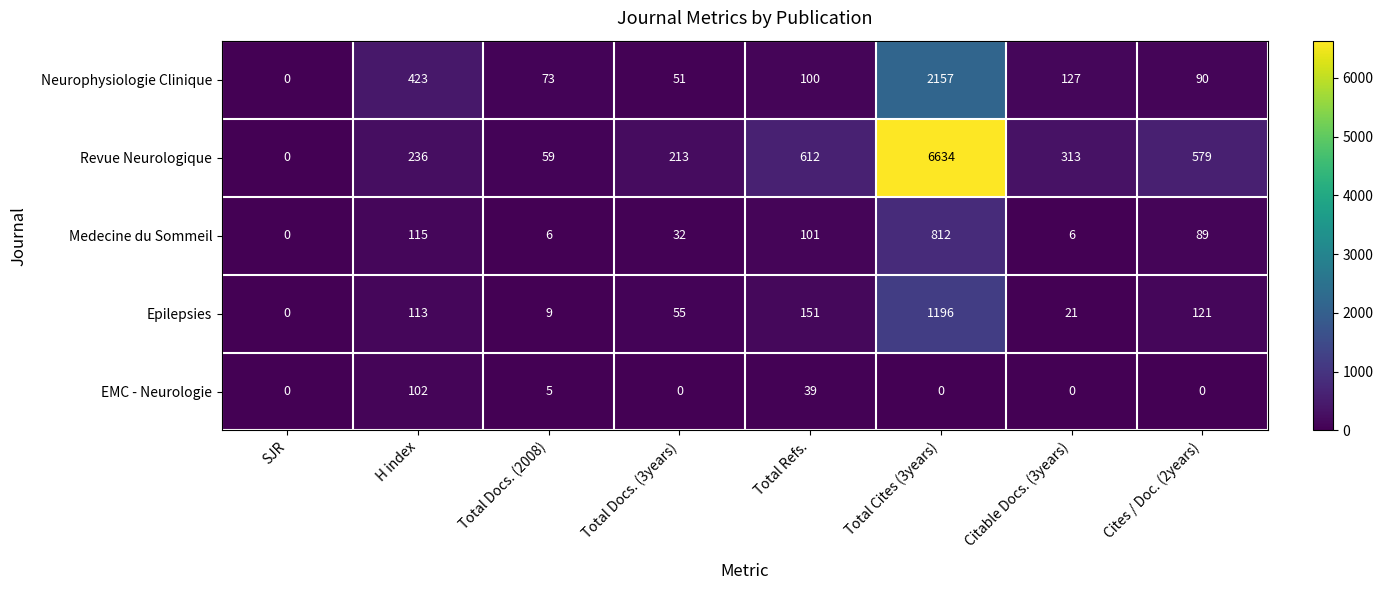

Where is Neurophysiologie Clinique nearest to the value 1078?

H index